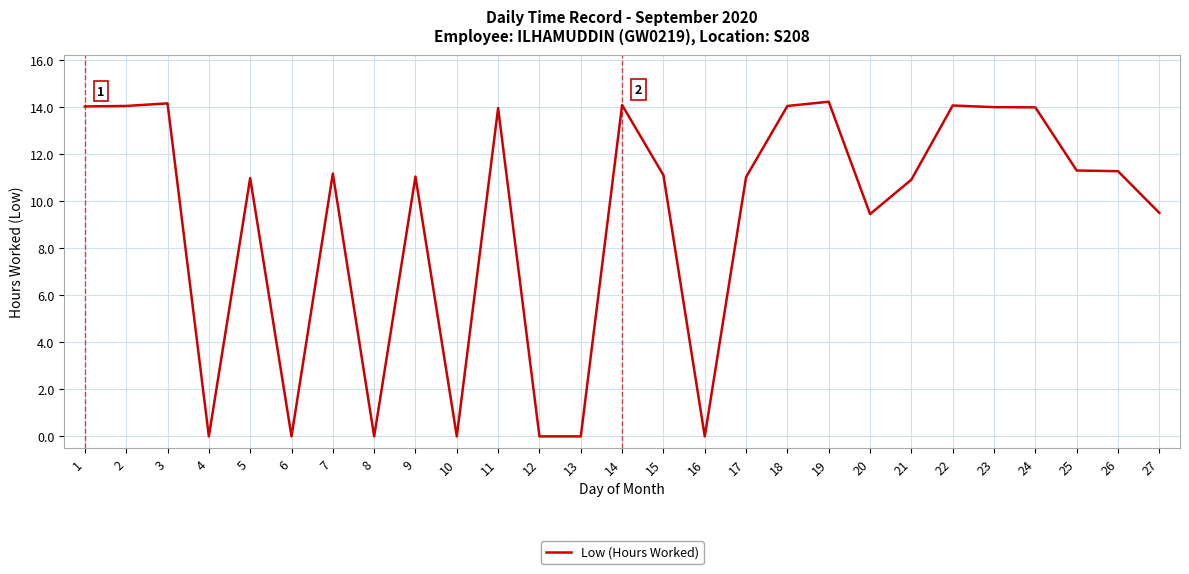

What is the difference between the values at 11 and 13?

13.9